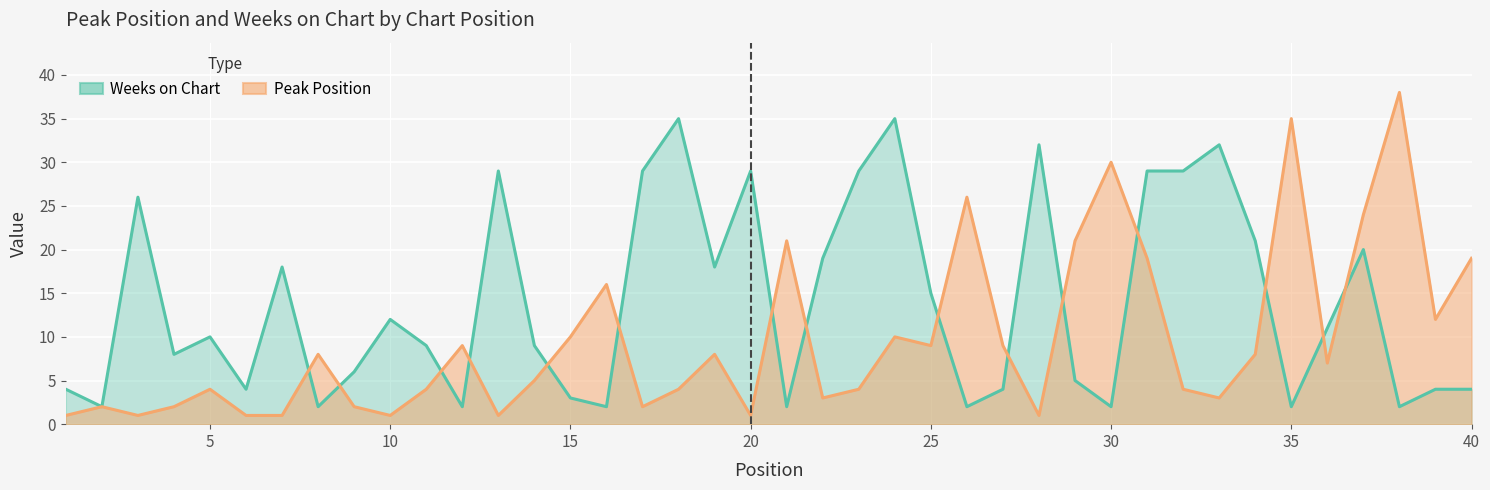

How many times do Peak Position and Weeks on Chart cross each other?

15